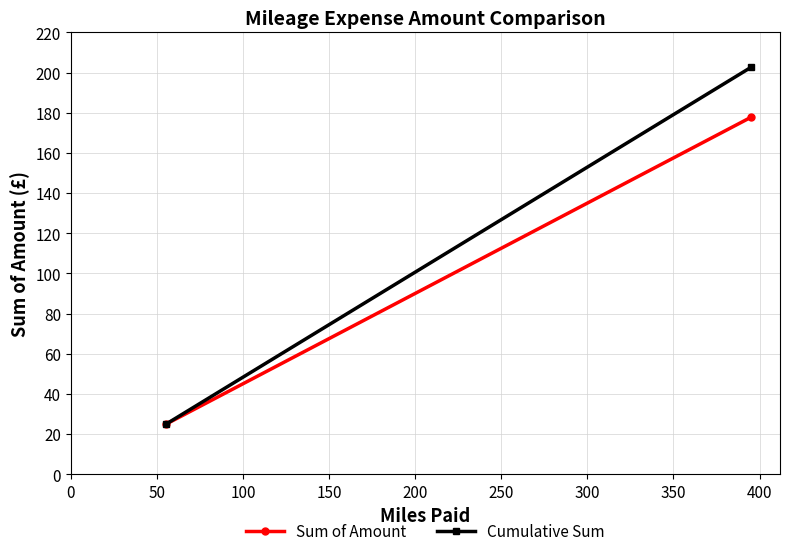

Which series has the largest total across all categories?

Cumulative Sum